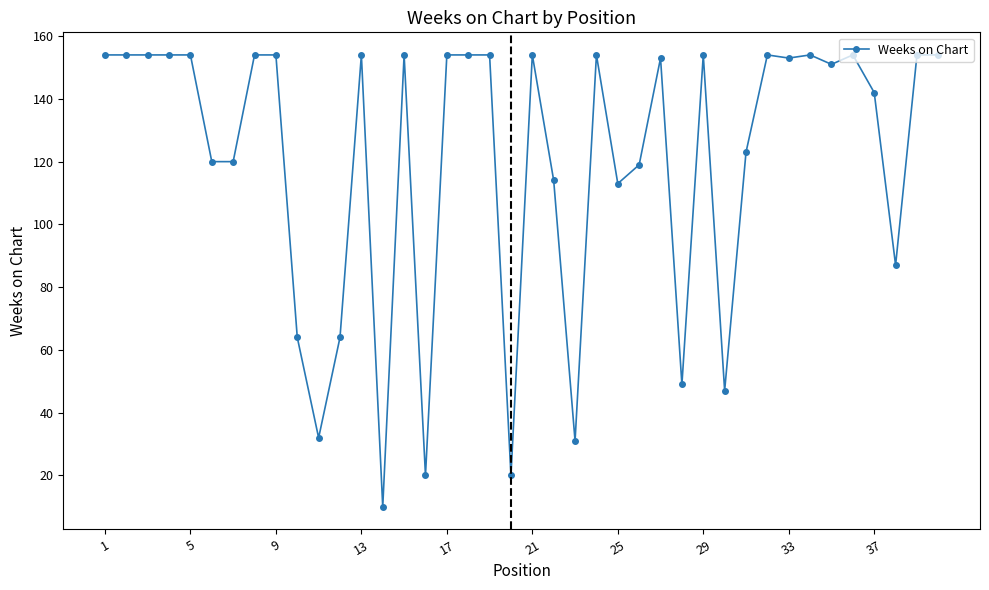

What is the average value?

120